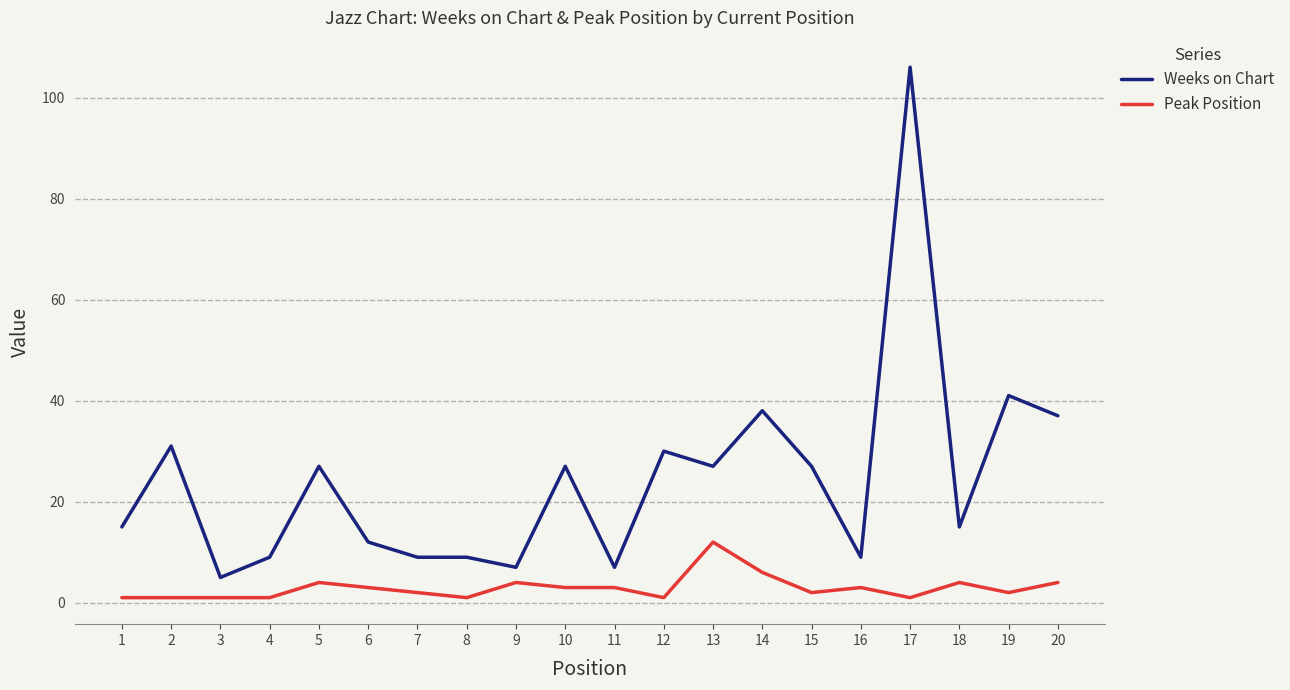

What is the highest value of the Weeks on Chart series?

106